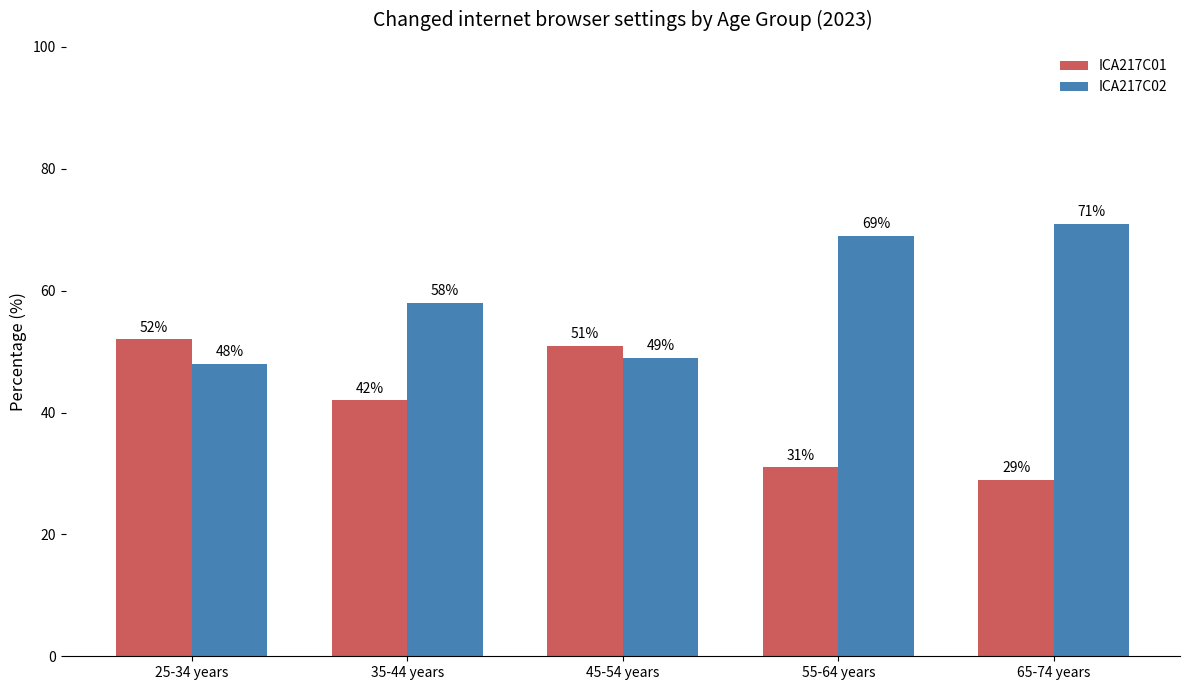

True or false: ICA217C02 has a value of 21 at 25-34 years.

False